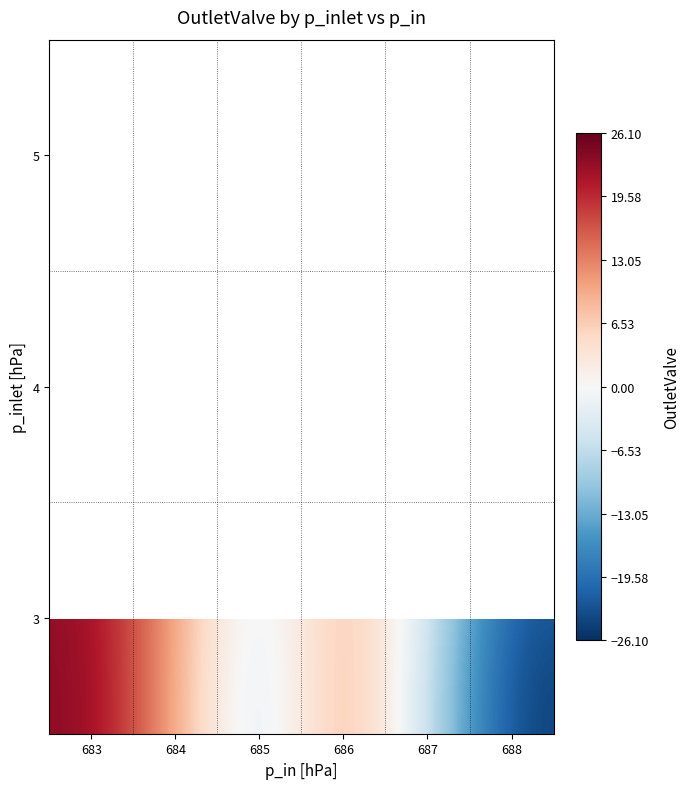

Where is 3 nearest to the value 0?

687